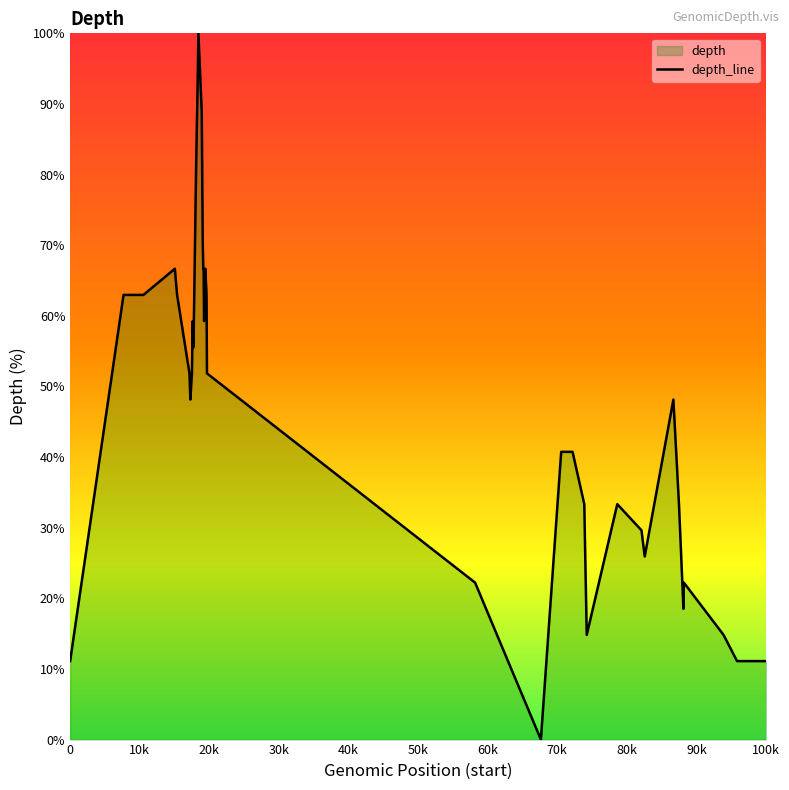

What is the maximum value shown in the chart?

100.0